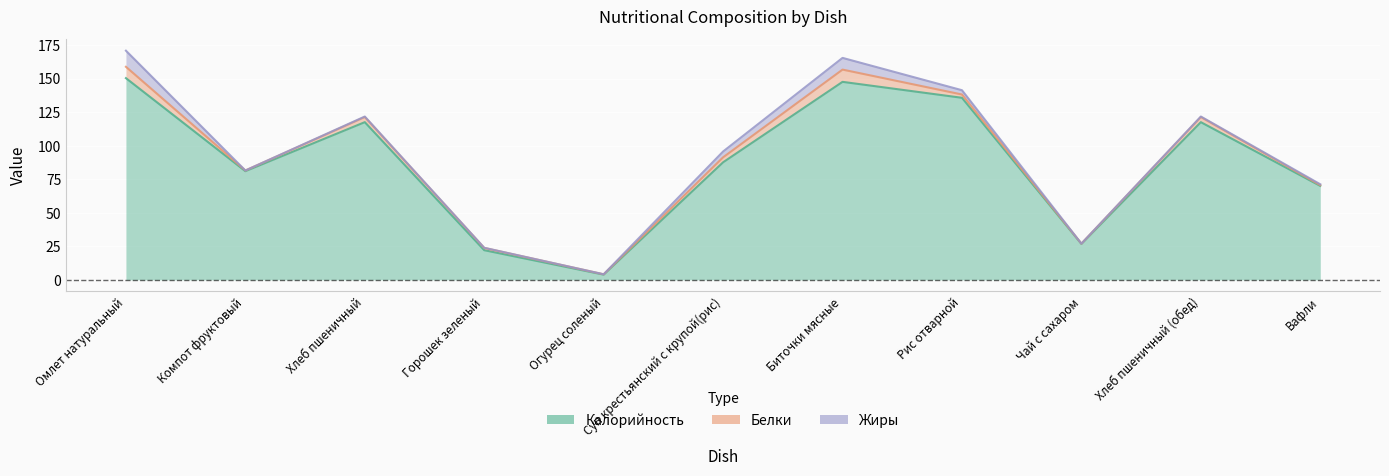

How many distinct data groups are displayed?

3